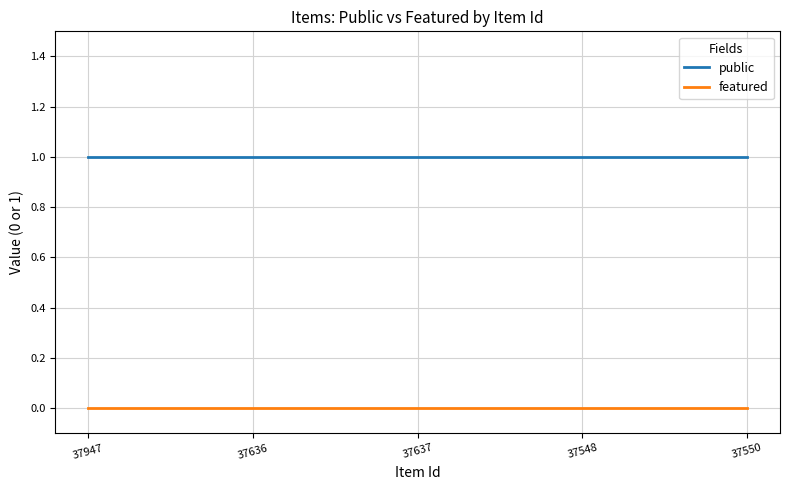

What position from the right is 37548?

2